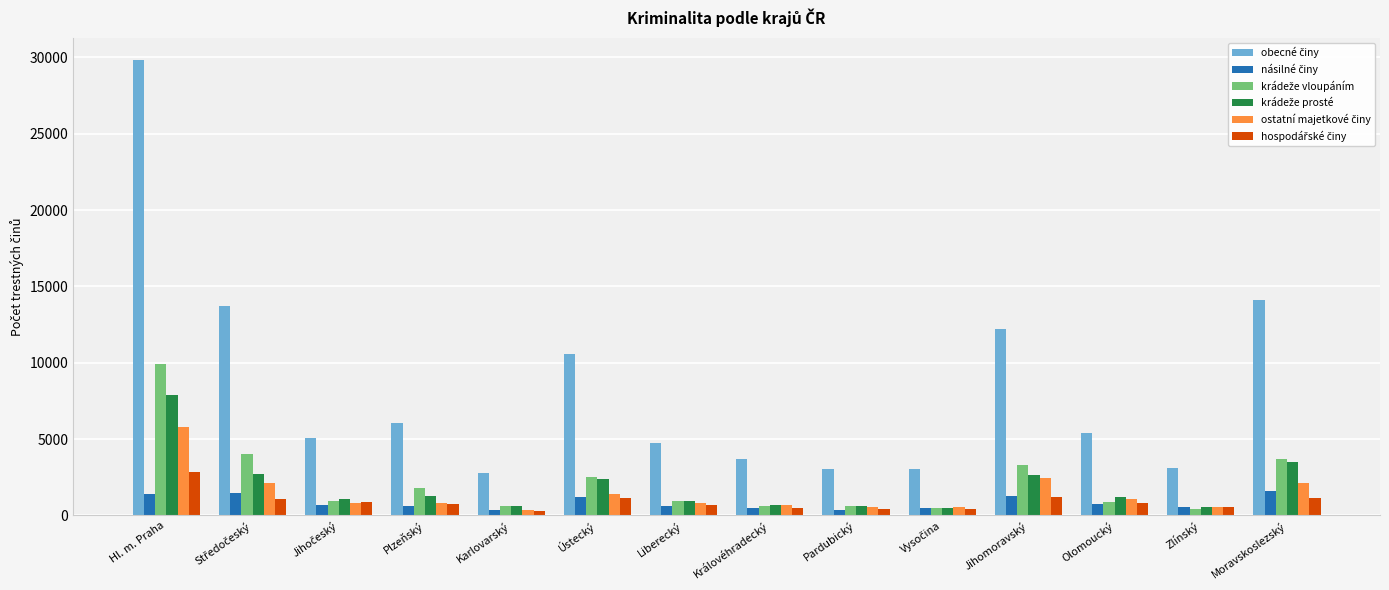

At which category does the chart reach its peak across all series?

Hl. m. Praha